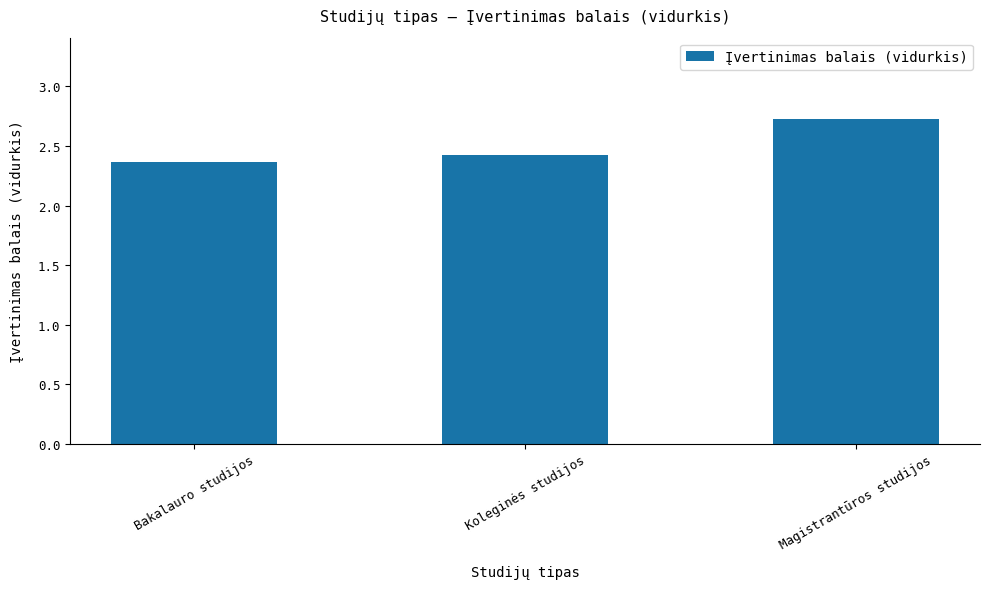

What is the label of the 2nd bar from the right?

Koleginės studijos